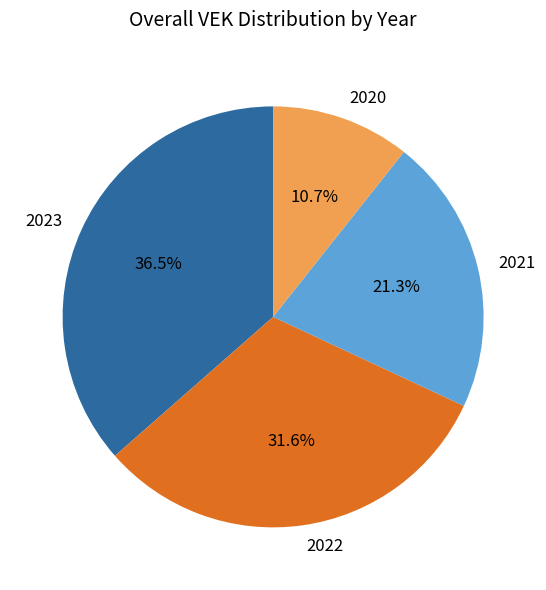

Approximately how many times larger is the value at 2022 compared to 2023?

0.9